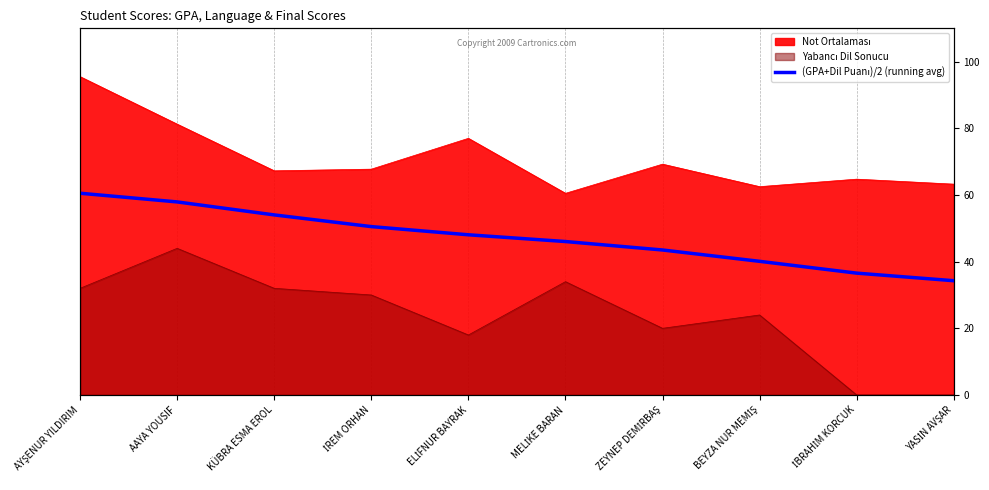

Is it true that the value at MELİKE BARAN is 24.5?

False